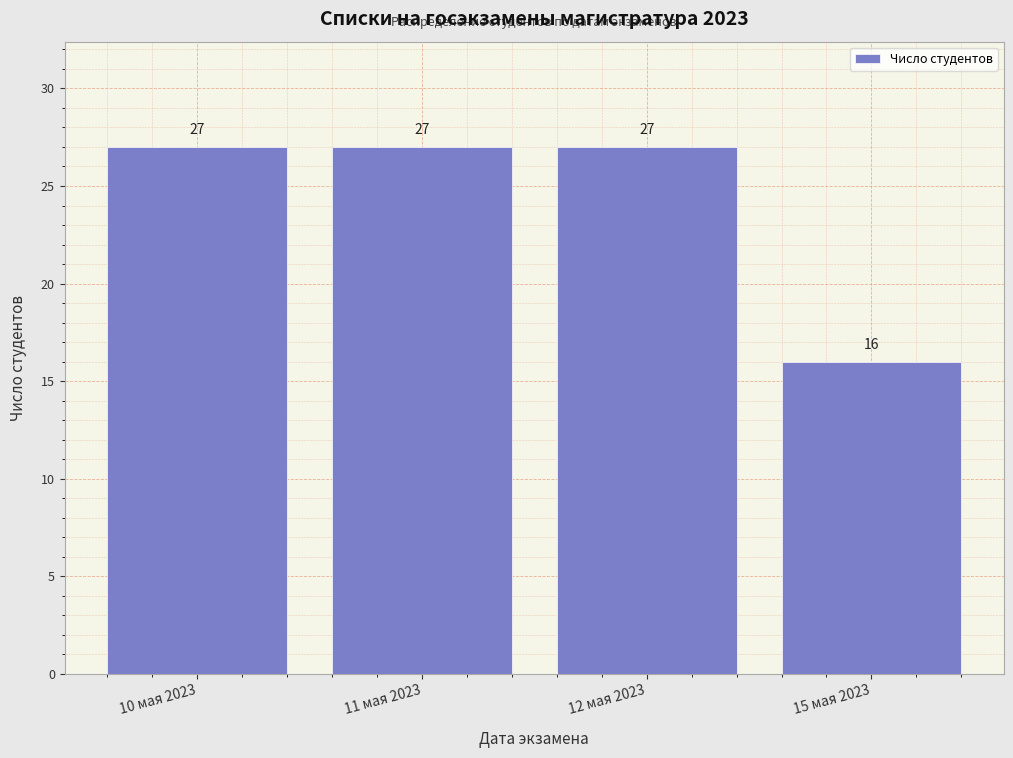

Reading right to left, what are all the values shown in this chart?

16	27	27	27